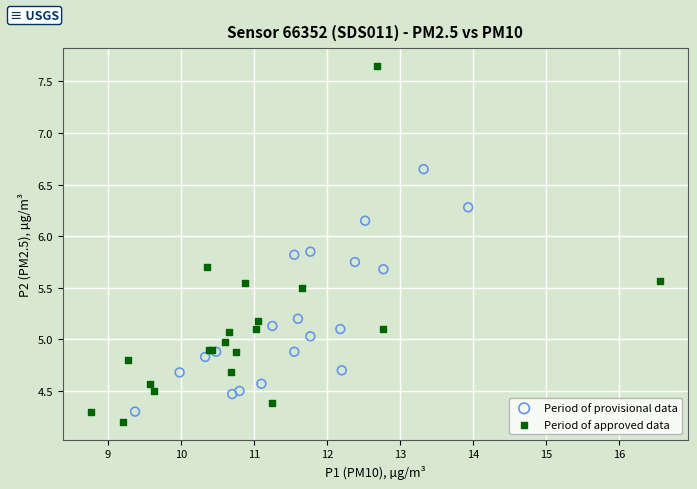

Which series contains the lowest Y value?

Period of approved data